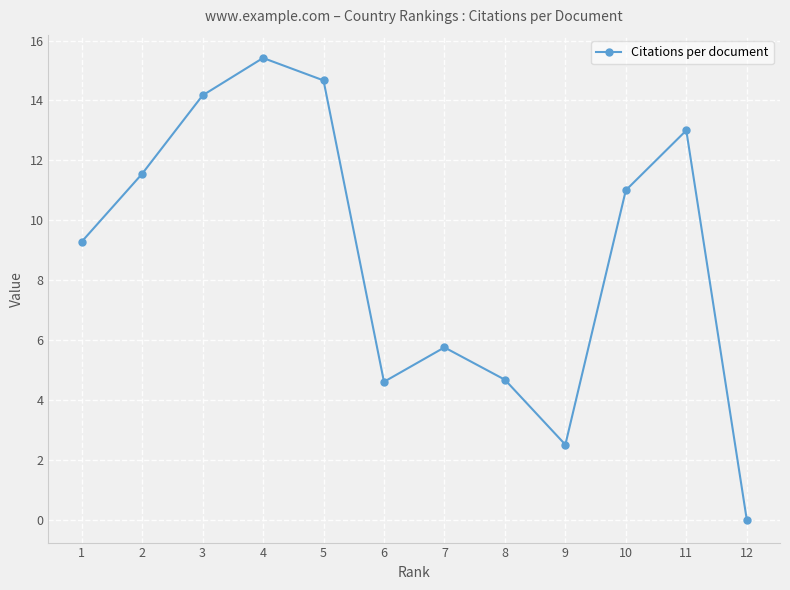

What is the sum of the values at 6 and 9?

7.1